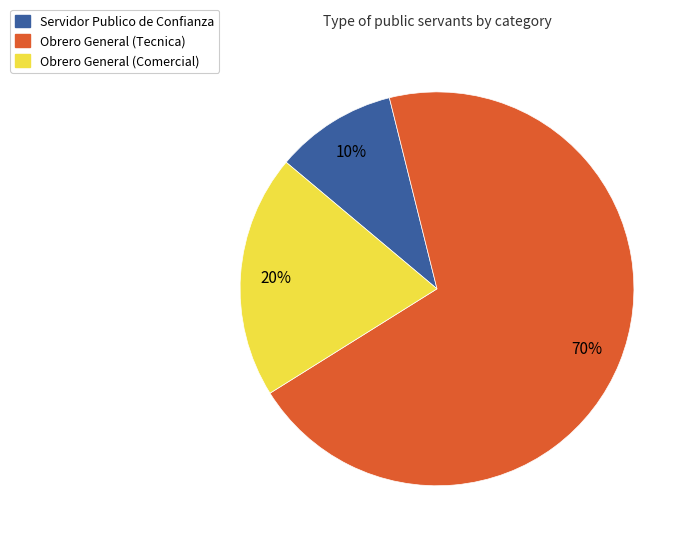

Rank the categories by value from lowest to highest.

Servidor Publico de Confianza, Obrero General (Comercial), Obrero General (Tecnica)